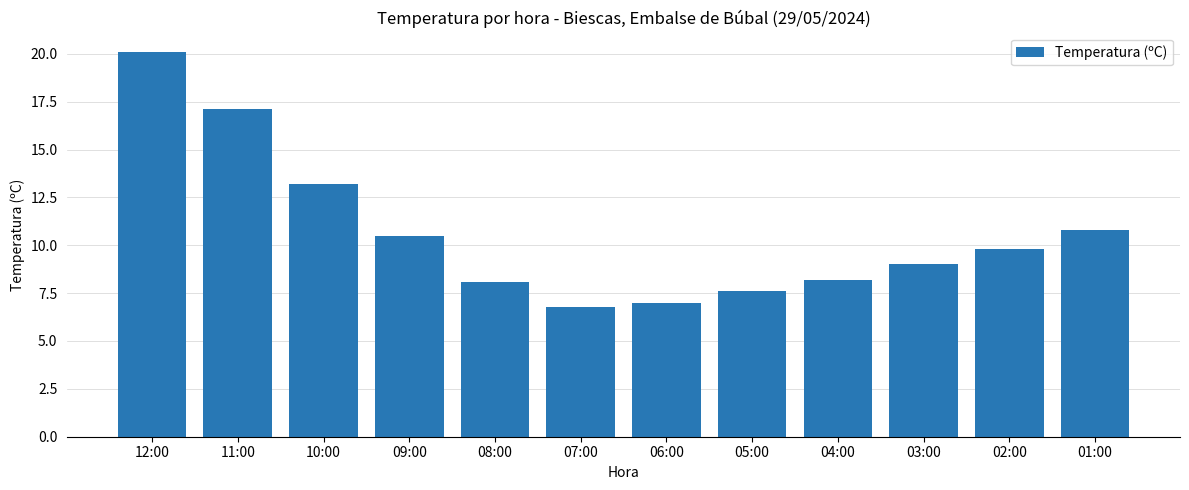

Which category has the highest value across all series?

12:00